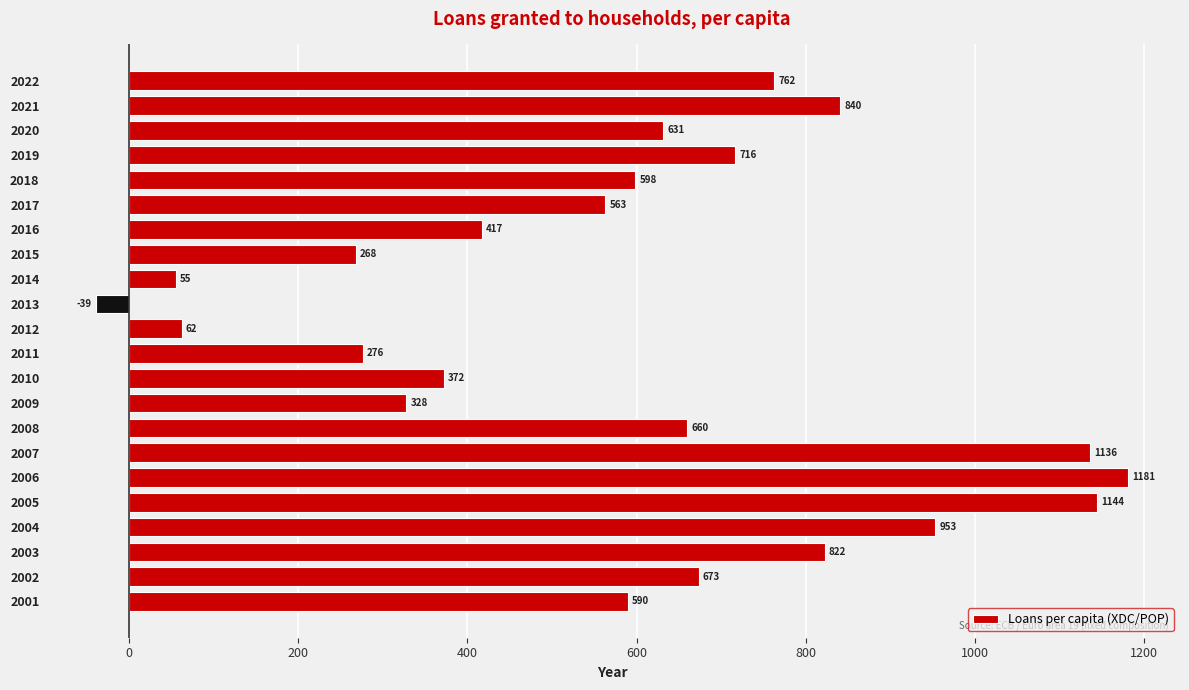

Which category has the highest value across all series?

2006